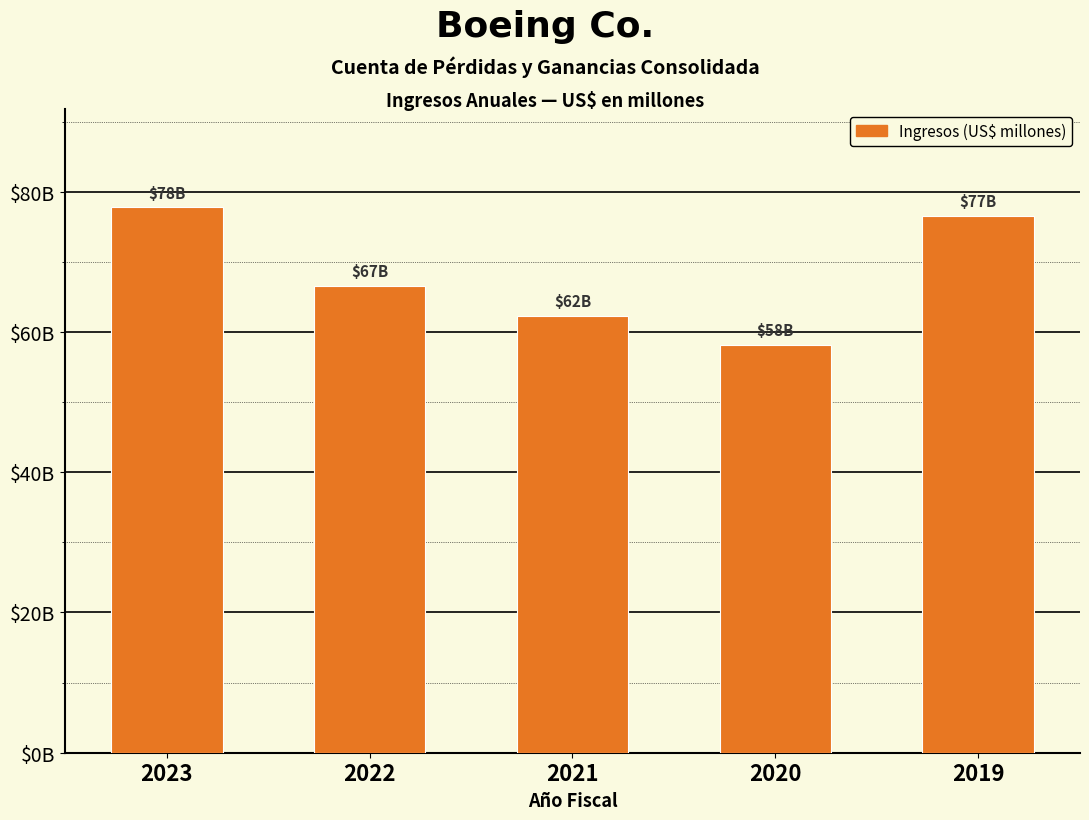

Does the chart contain any negative values?

No